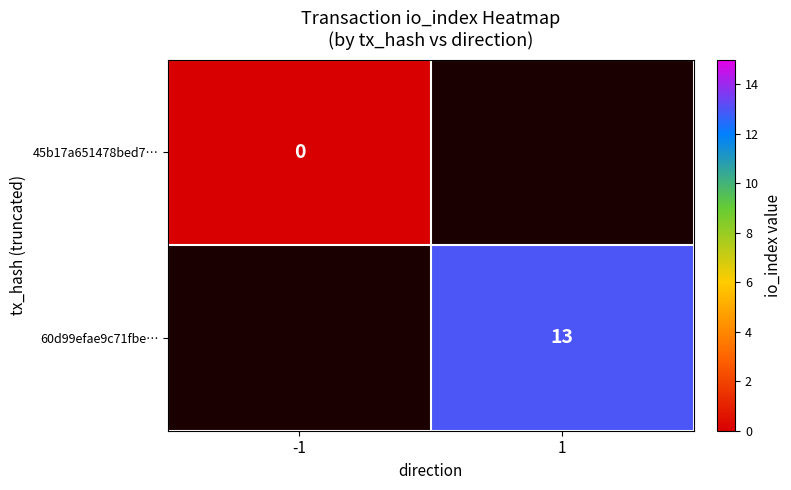

What is the greatest value displayed?

13.0